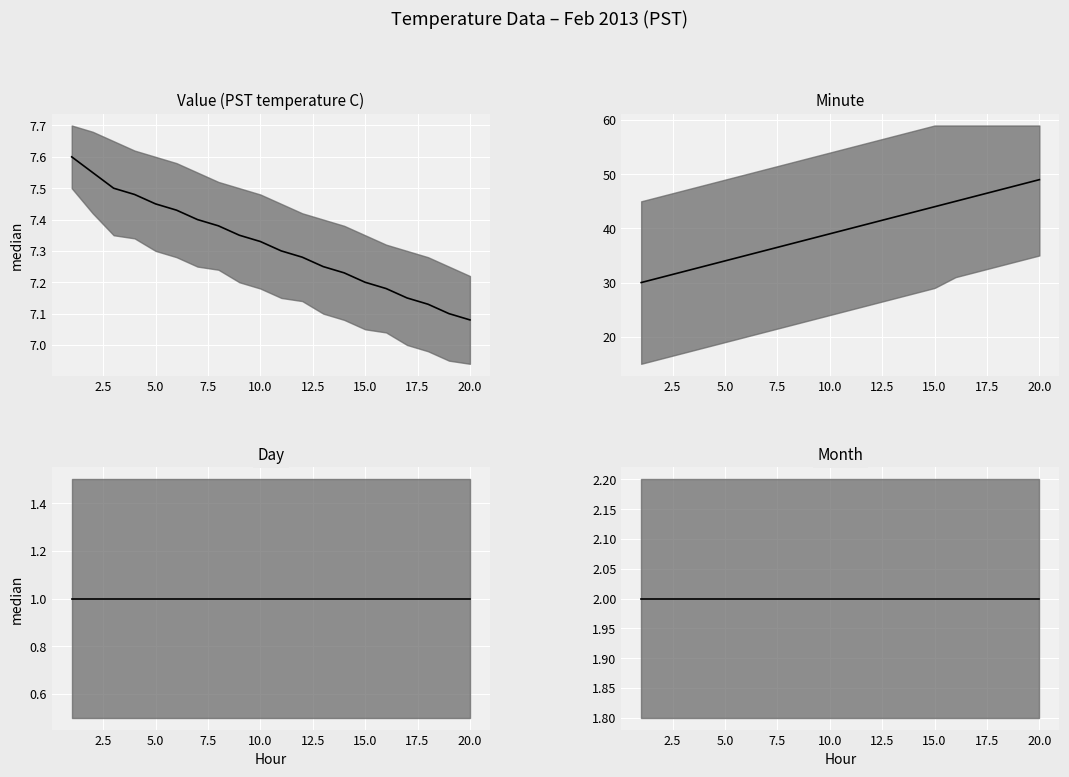

Is it true that Minute median equals 25.0 at 15.0?

False